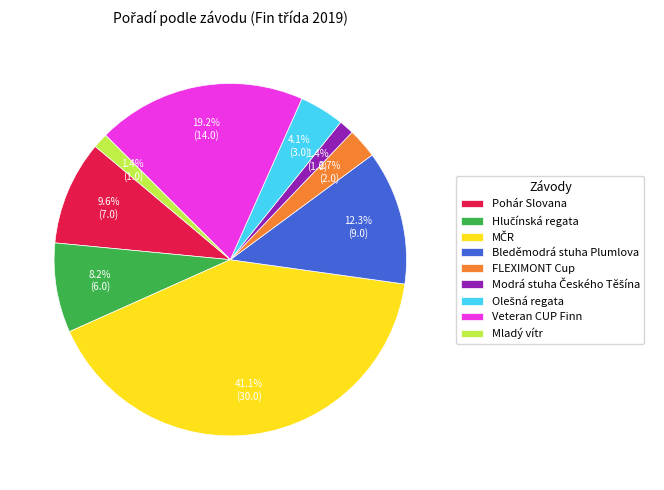

What portion of the pie excludes Mladý vítr?

98.6%